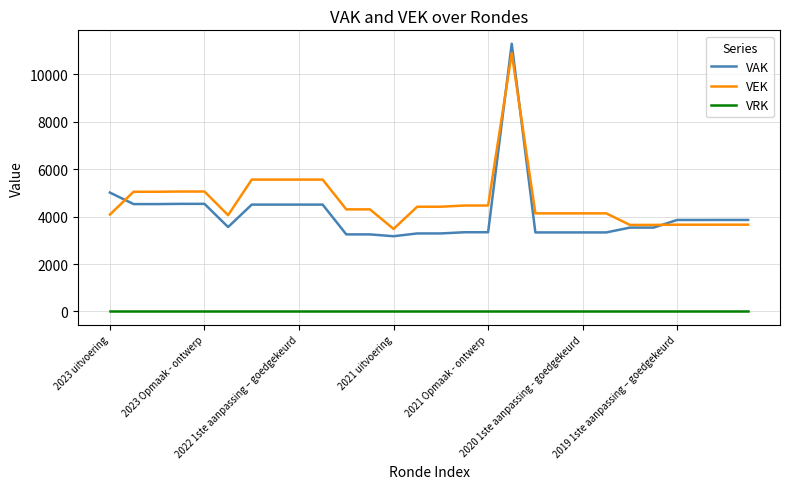

Which series has the widest spread of values?

VAK